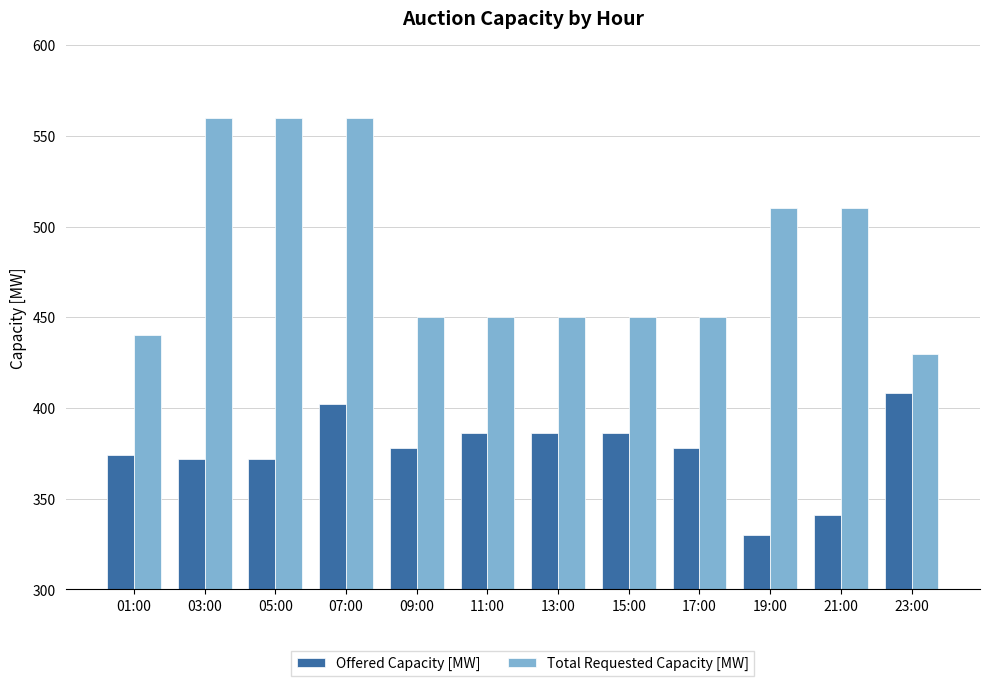

How many bars are there in each group?

2